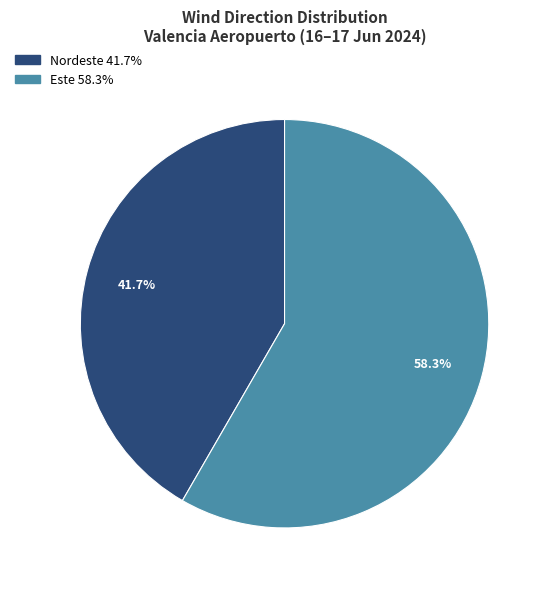

True or false: Este accounts for 35% of the total.

False